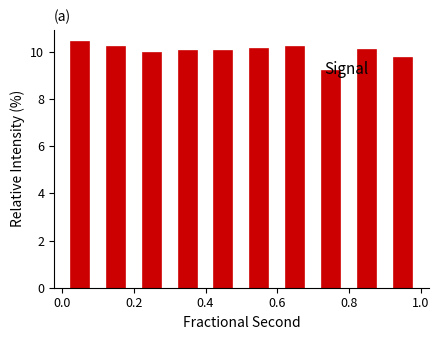

What is the height of the bar covering 0.0 to 0.1 on the x-axis? Neither the bar edges nor the heights are printed on the chart, so give them approximately, as read against the axes.

10.4